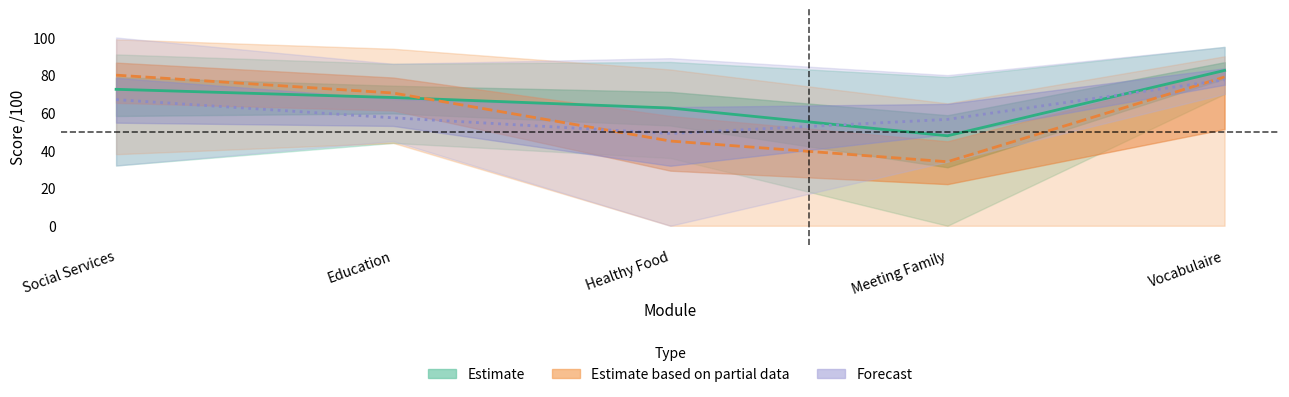

Where is the first local minimum for Estimate based on partial data?

Meeting Family